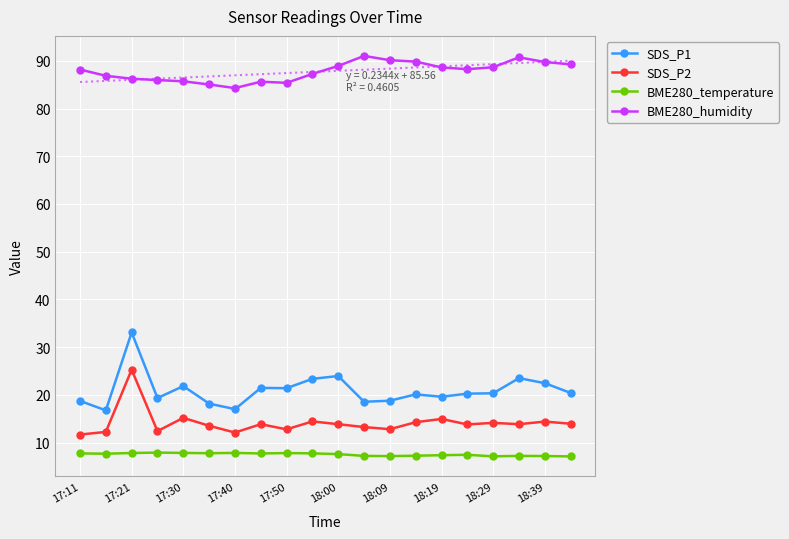

What is the difference between the maximum and minimum values in the SDS_P2 series?

13.6